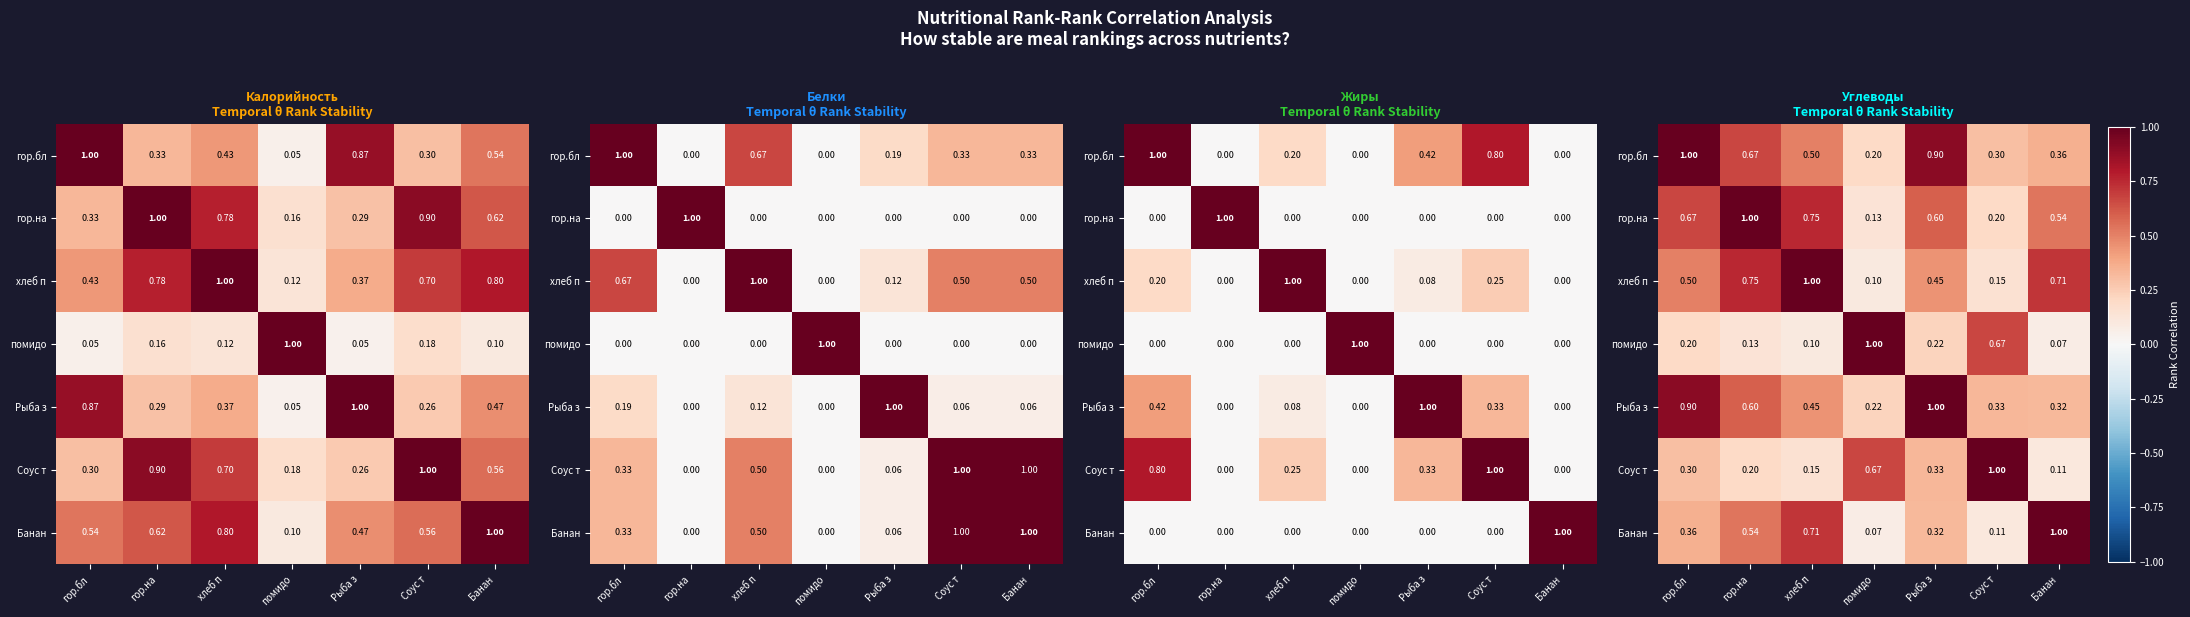

The value of помидо at гор.бл is 0.1. True or false?

False